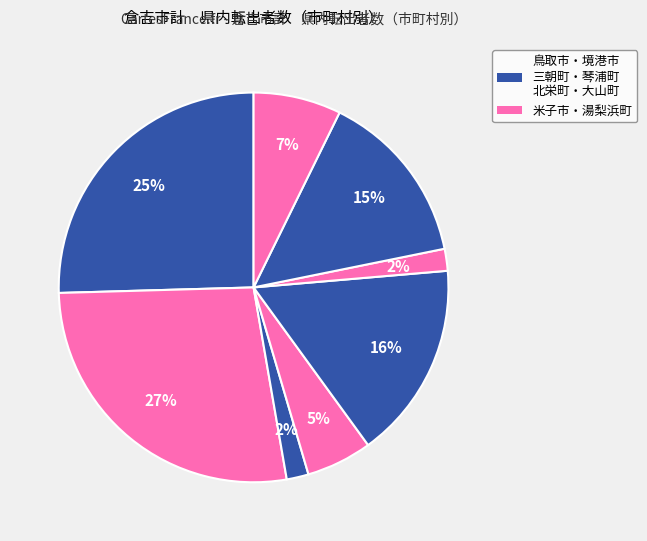

How many segments does this pie chart have?

8